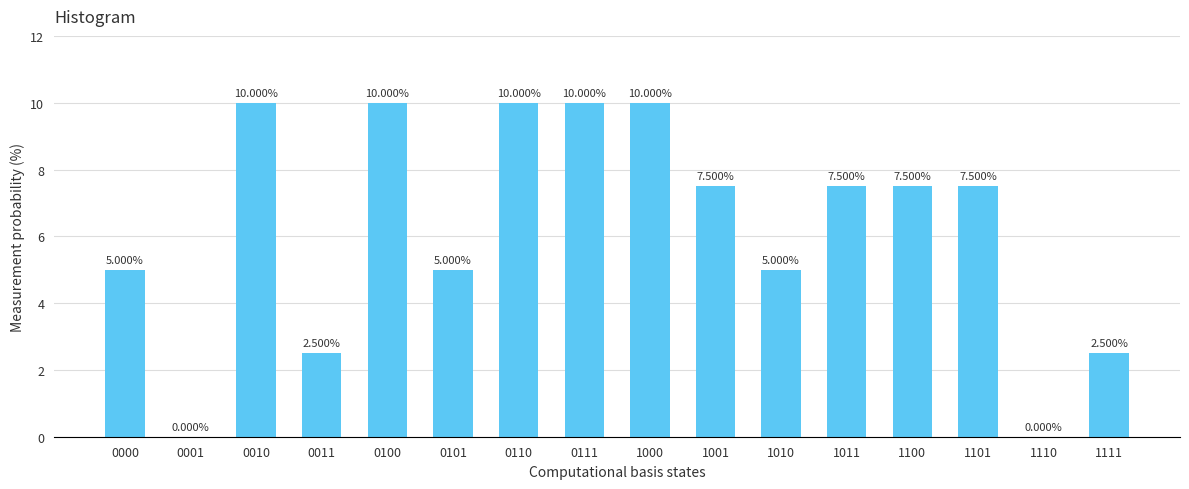

What is the sum of all values?

100.0